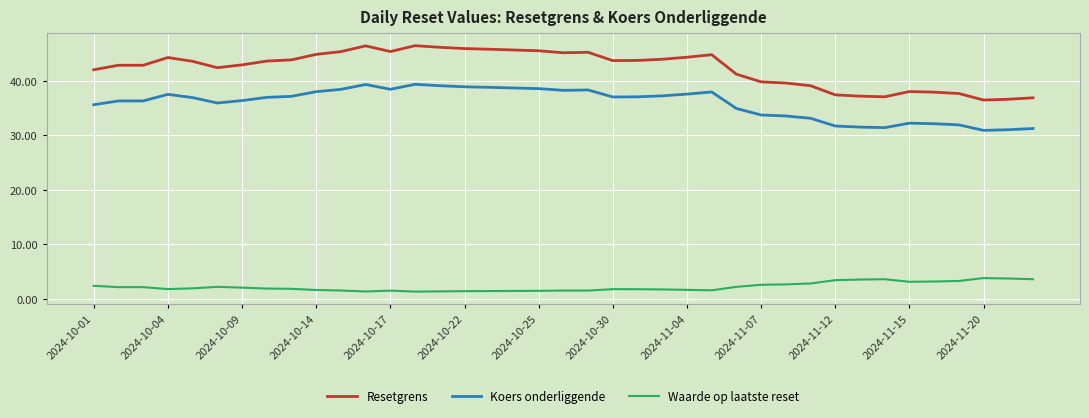

True or false: Koers onderliggende has more than 2 points higher than both neighbors.

True